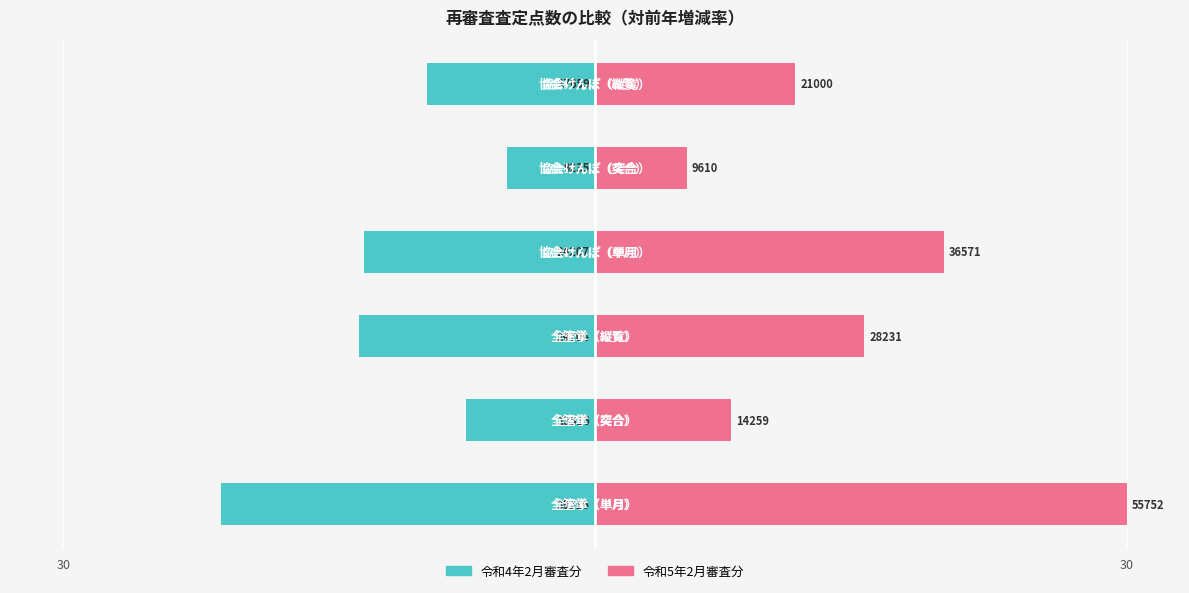

Does the chart contain stacked bars?

No